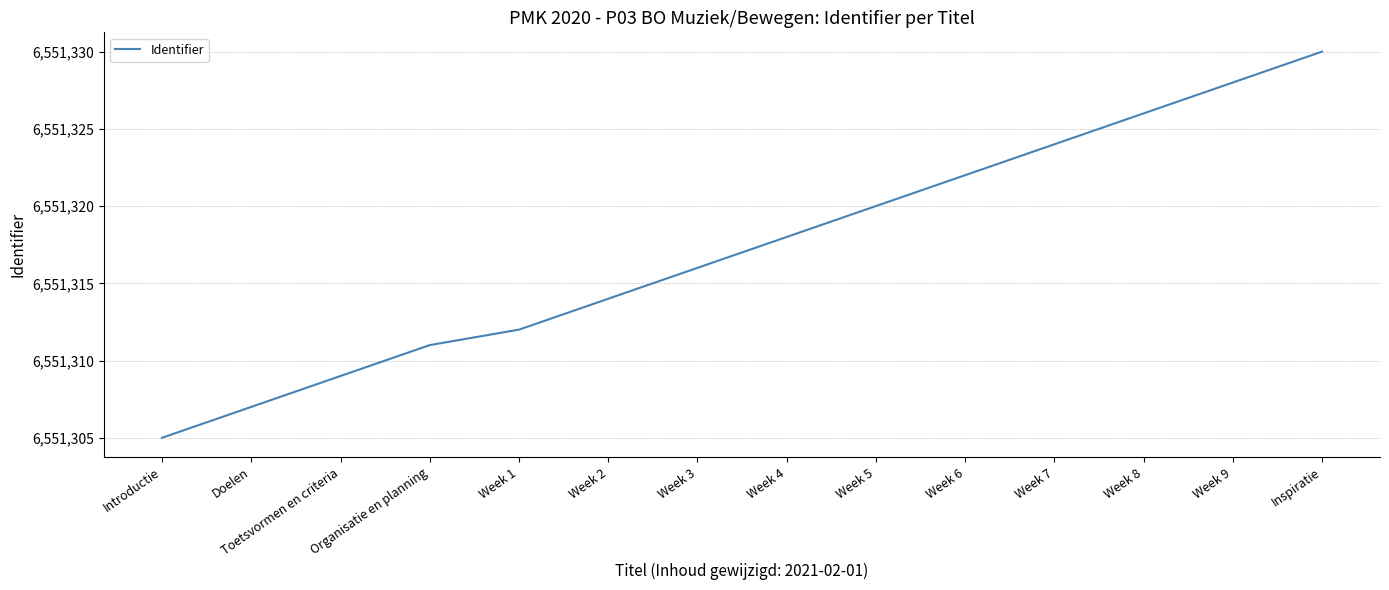

At which category does the chart reach its minimum across all series?

Introductie